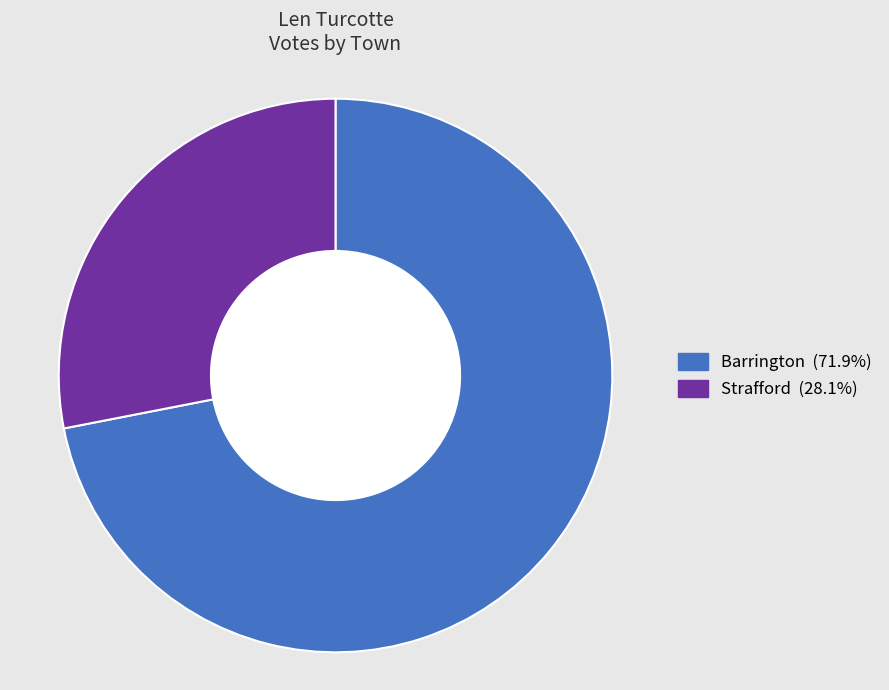

Is there any slice that represents more than half of the pie?

Yes